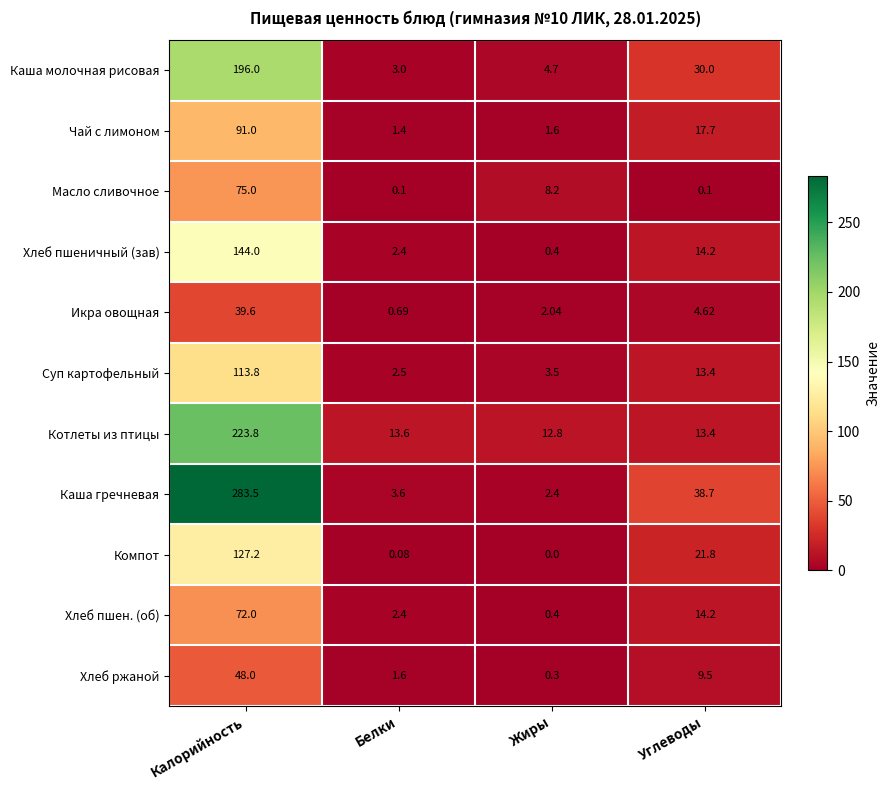

Which label corresponds to the smallest value in the chart?

Жиры